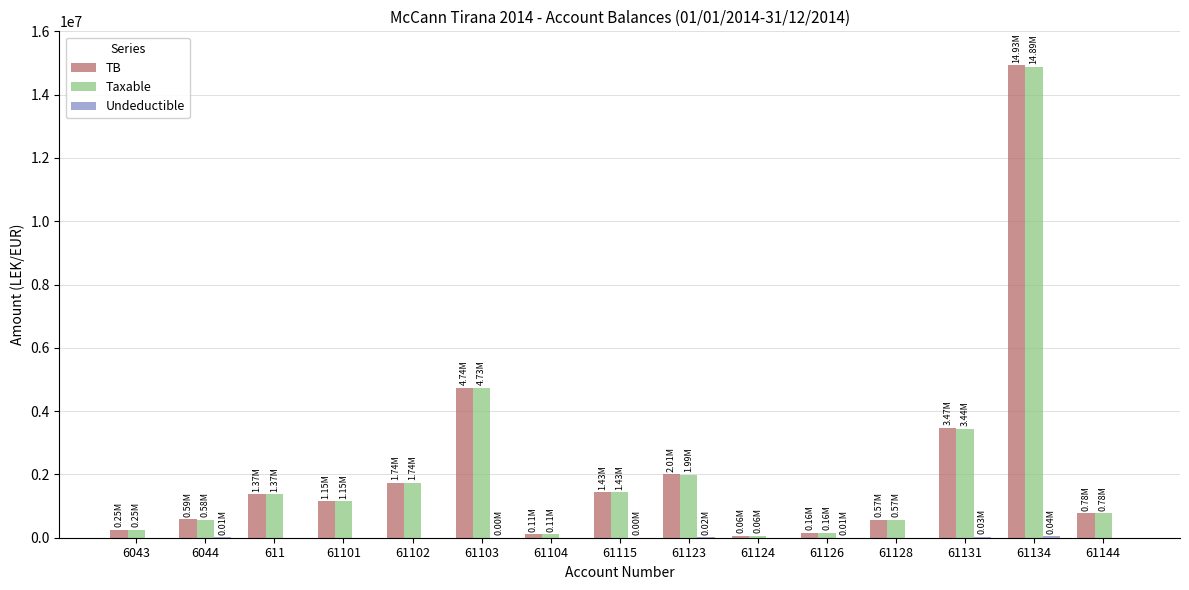

Between 611 and 61103, which series saw the biggest shift?

TB